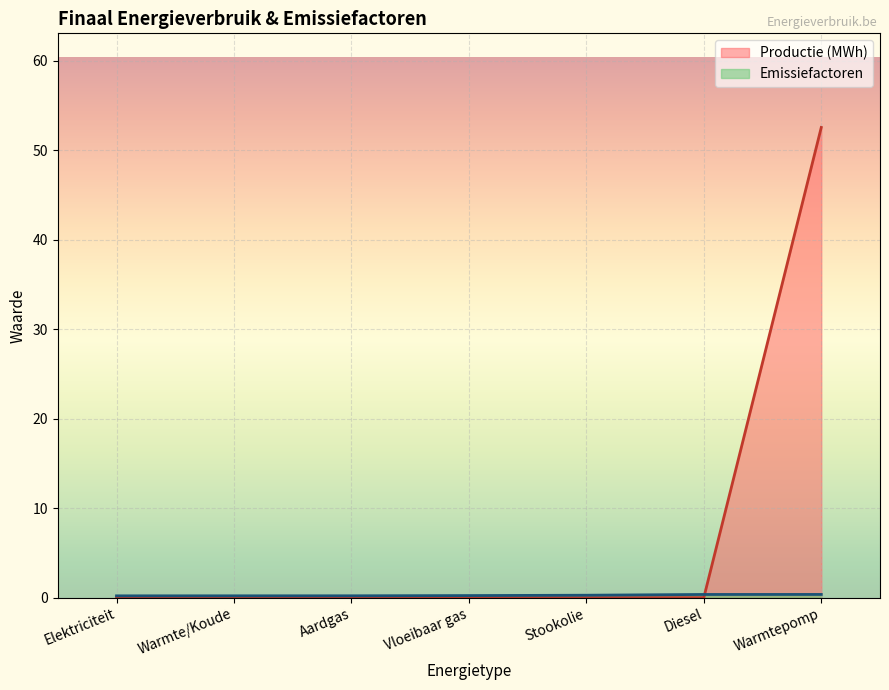

How many values in the Productie (MWh) series exceed 0?

1